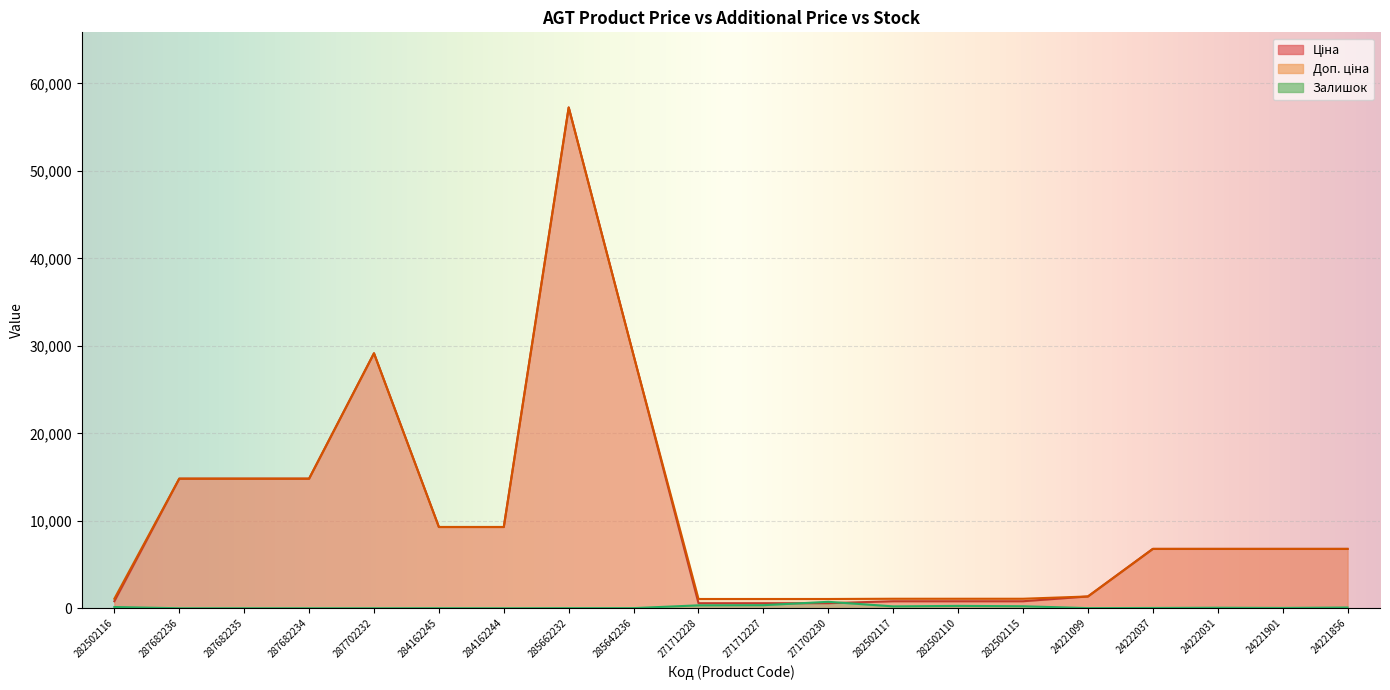

What is the minimum value for Ціна?

578.1